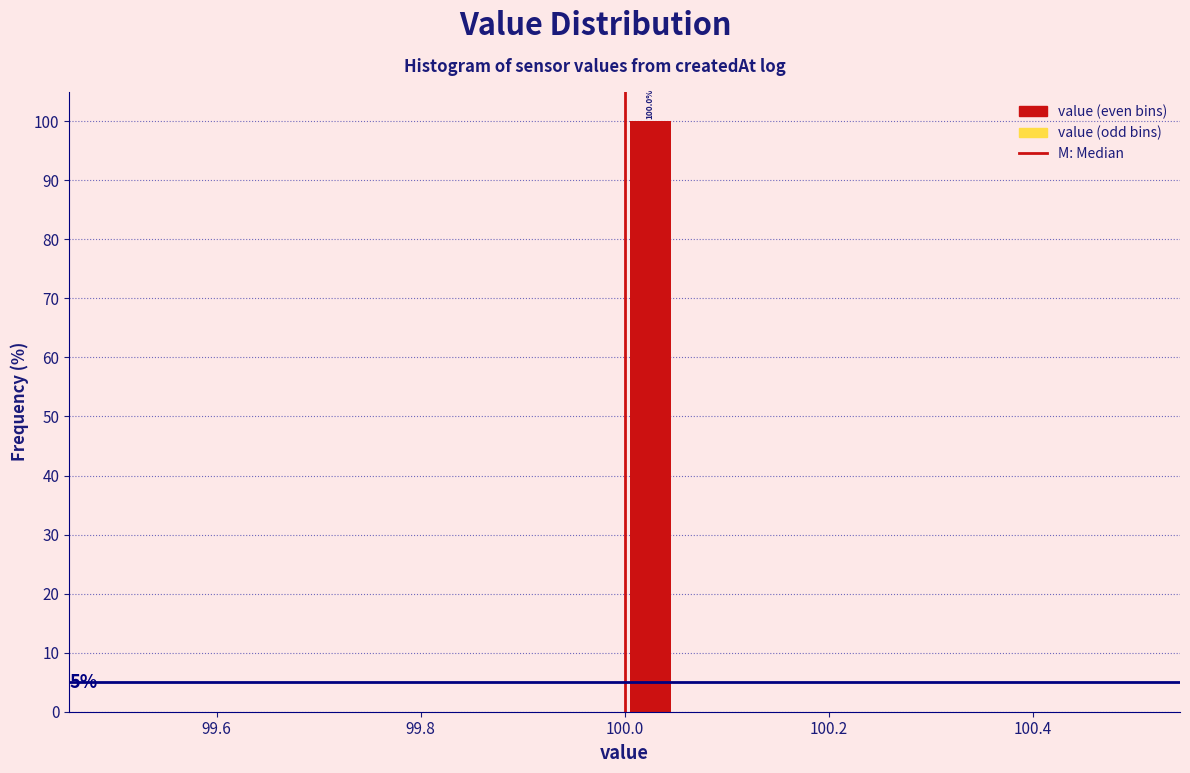

Read against the x-axis, roughly where is the centre of the tallest bar?

100.02